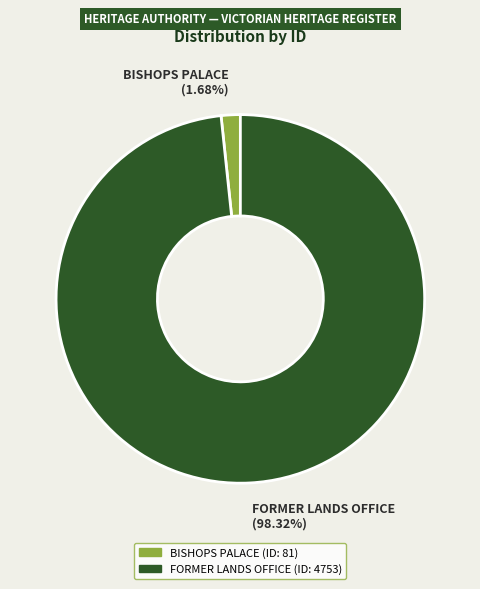

What is the smallest slice in the pie chart?

BISHOPS PALACE